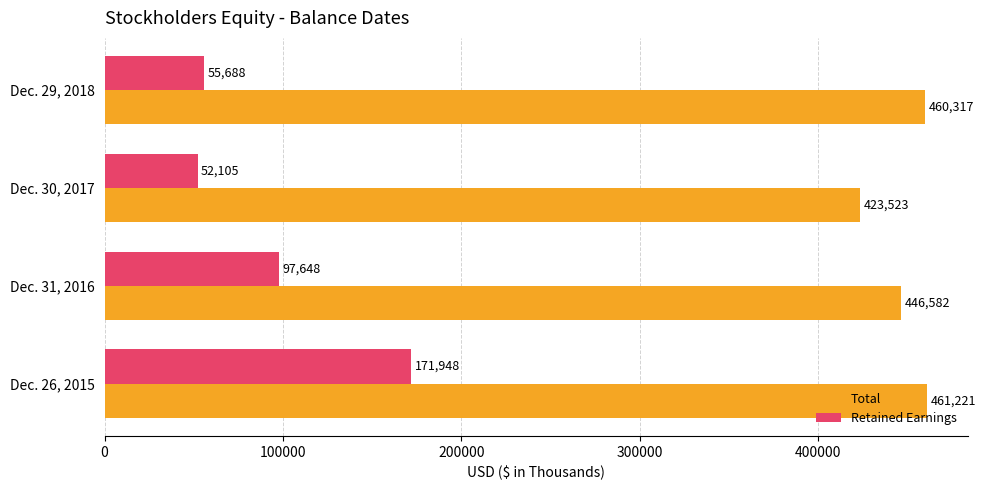

List the series in order of their overall mean, lowest first.

Retained Earnings, Total